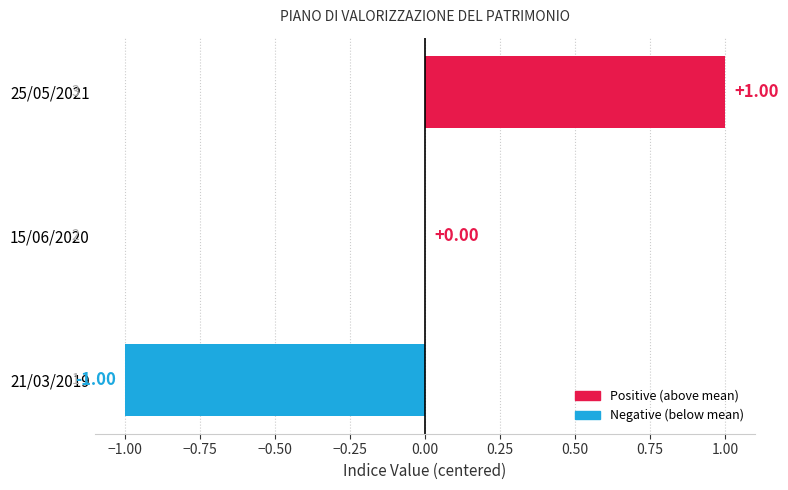

Are the bars horizontal?

Yes